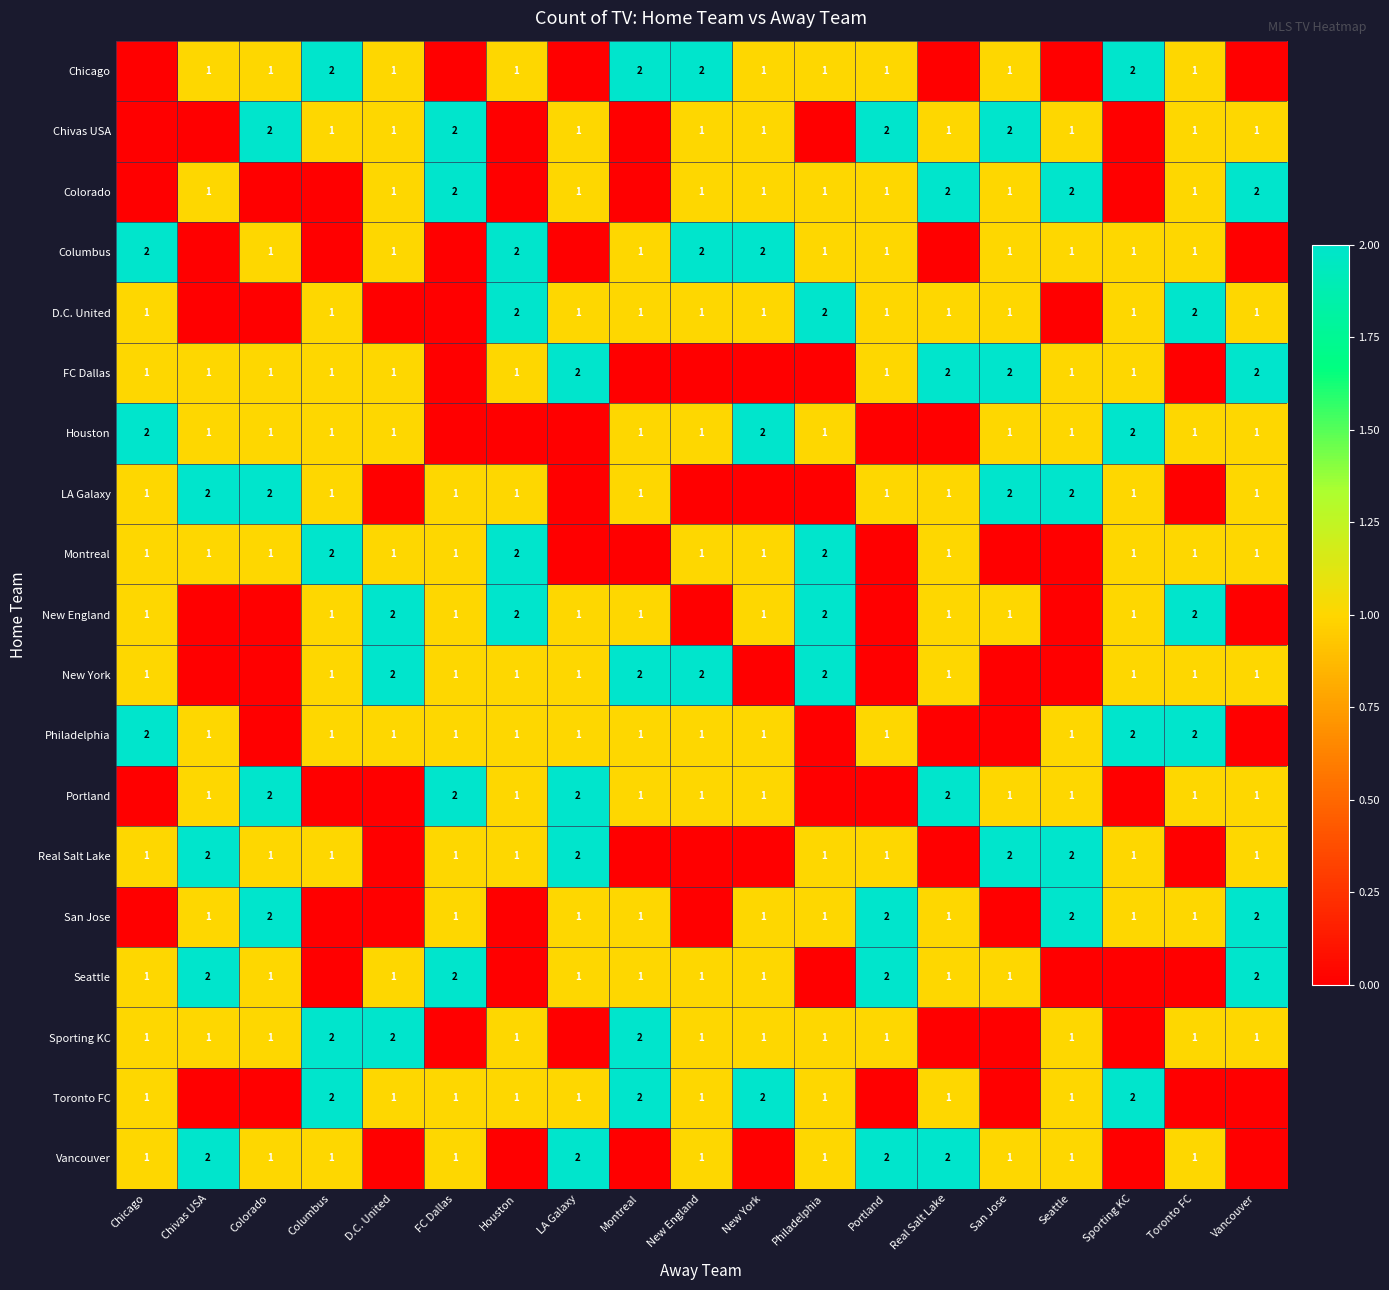

Count the number of categories in the chart.

19